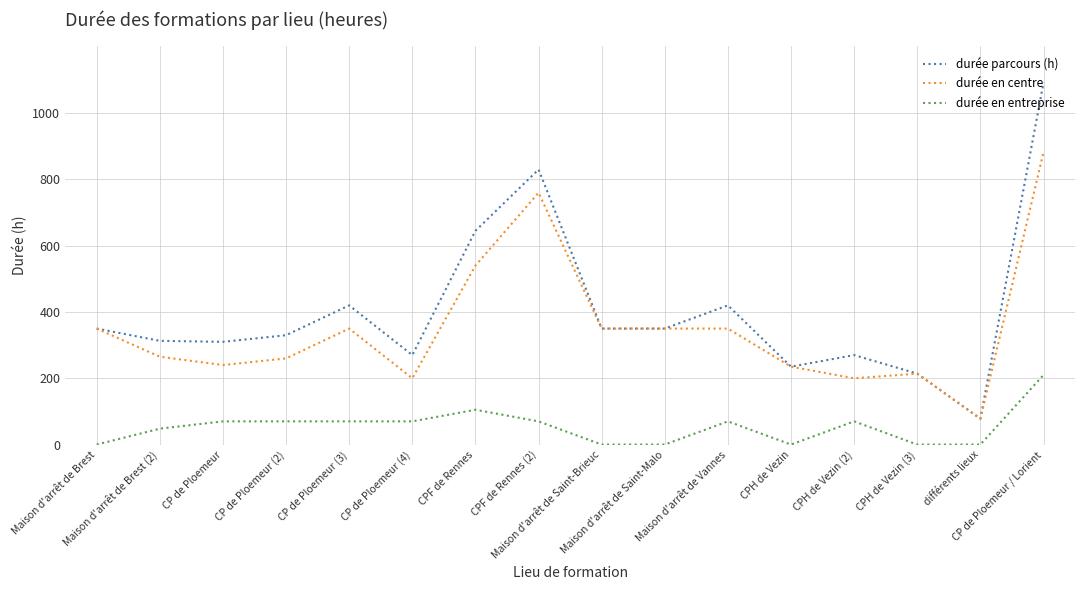

Which series has the widest spread of values?

durée parcours (h)